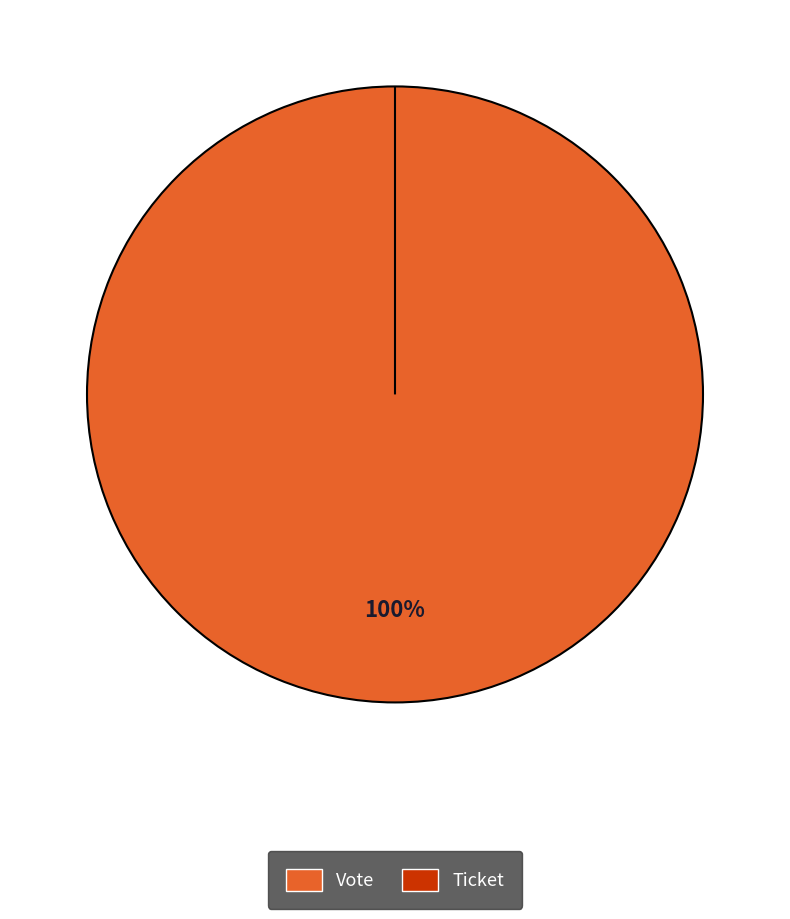

Is it true that Vote is 100% of the pie?

True